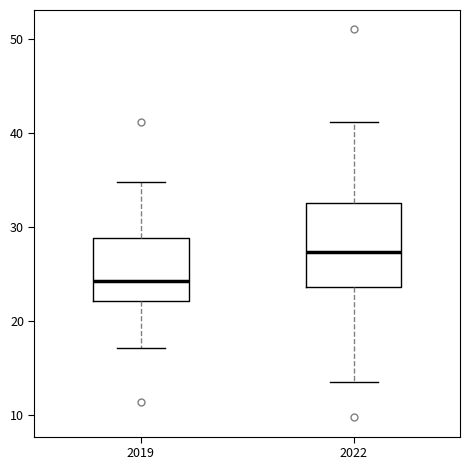

Reading left to right, read every box against the y-axis: the position of its median line, the range the box covers, and the ends of its whiskers. The values are not printed on the chart, so give them approximately, as read against the axis.

2019: median 24, box 22 to 29, whiskers 17 to 35
2022: median 27, box 24 to 33, whiskers 14 to 41